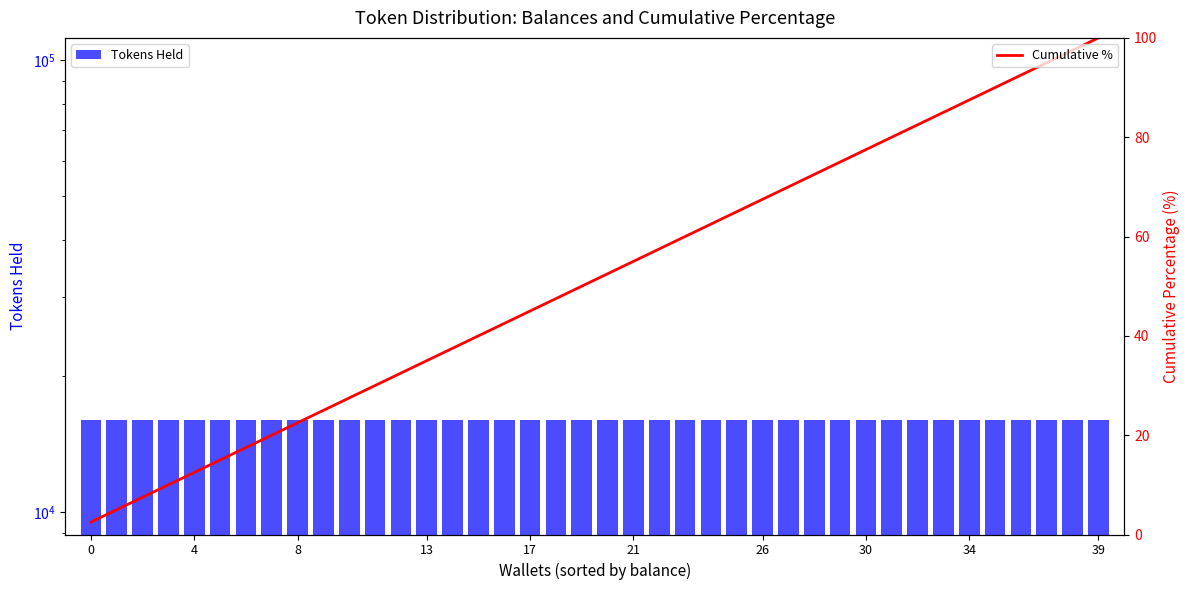

What is the value of the Tokens Held bar at the 34th from the left?

16000.0